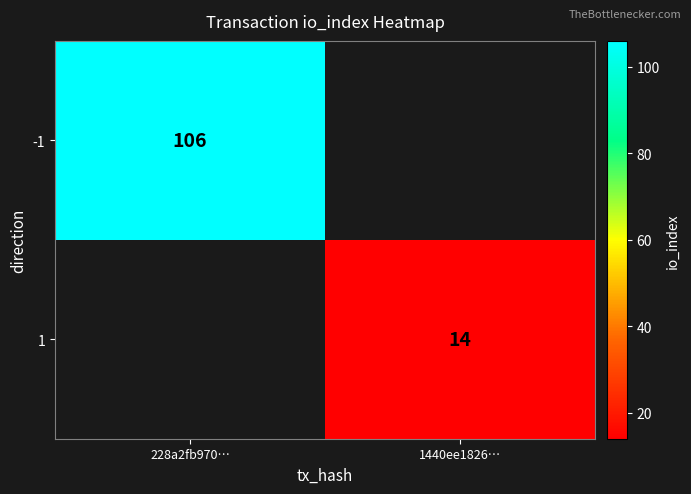

True or false: -1 has a value of 106 at 228a2fb970….

True